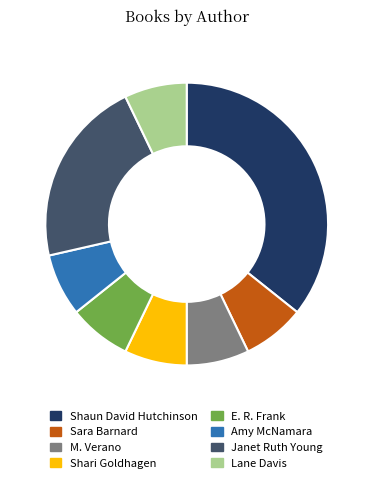

What is the ratio of the value at Shaun David Hutchinson to the value at M. Verano?

5.0